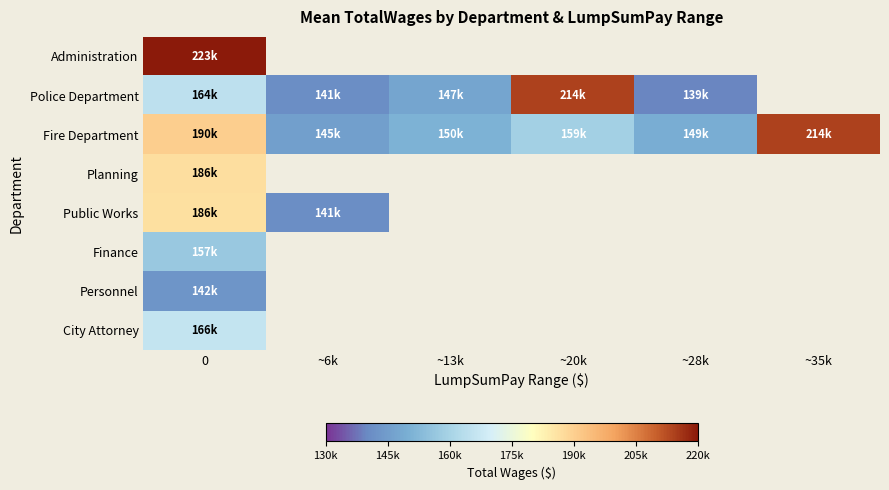

Between ~6k and ~13k, which series saw the biggest shift?

Police Department